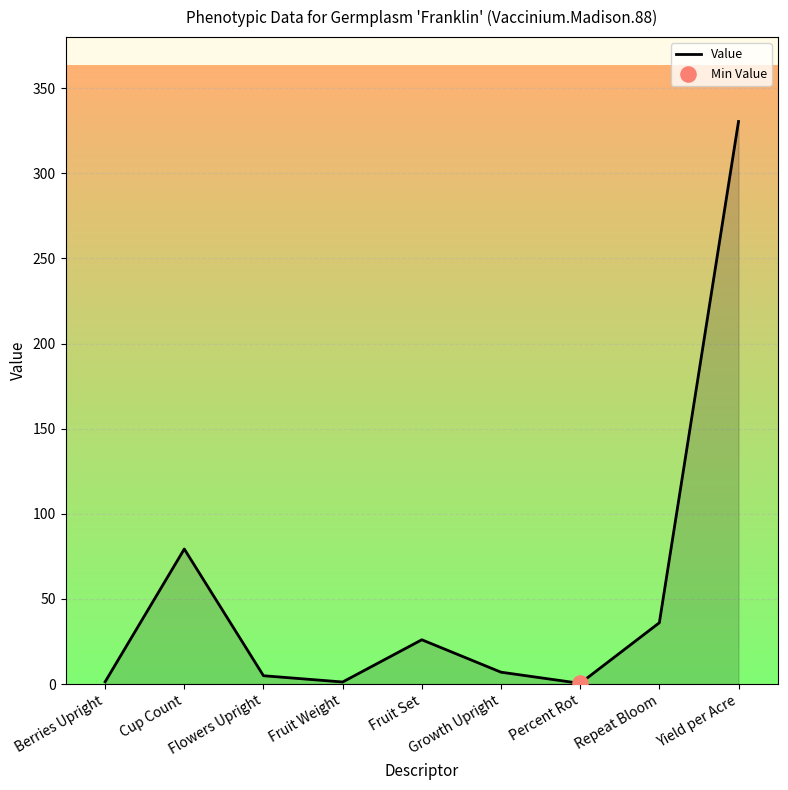

Which has a higher value, Flowers Upright or Cup Count?

Cup Count